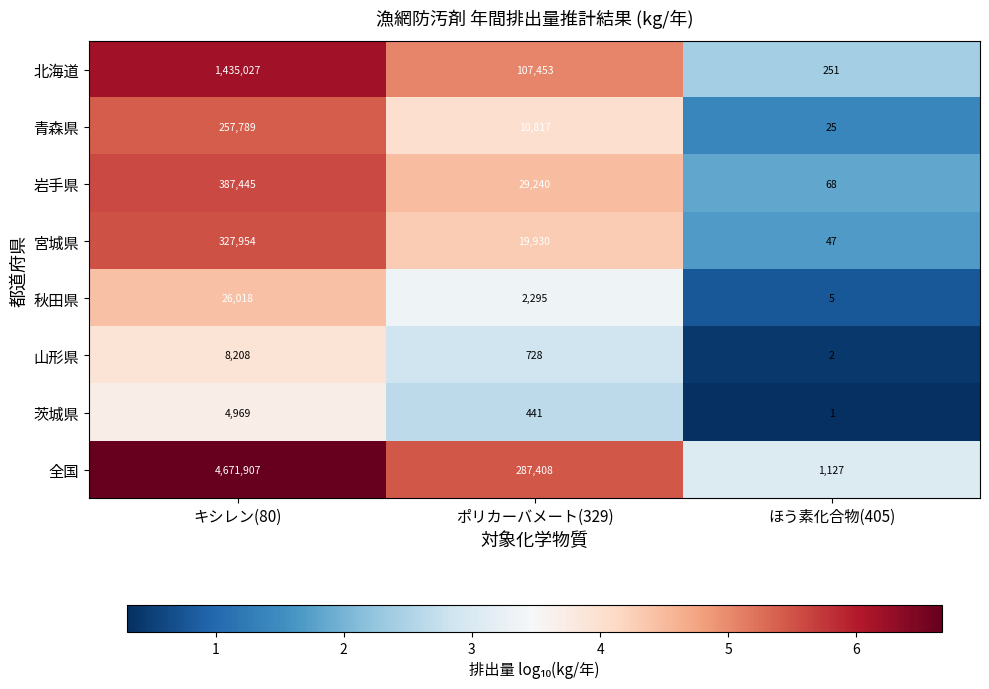

How many distinct data groups are displayed?

8